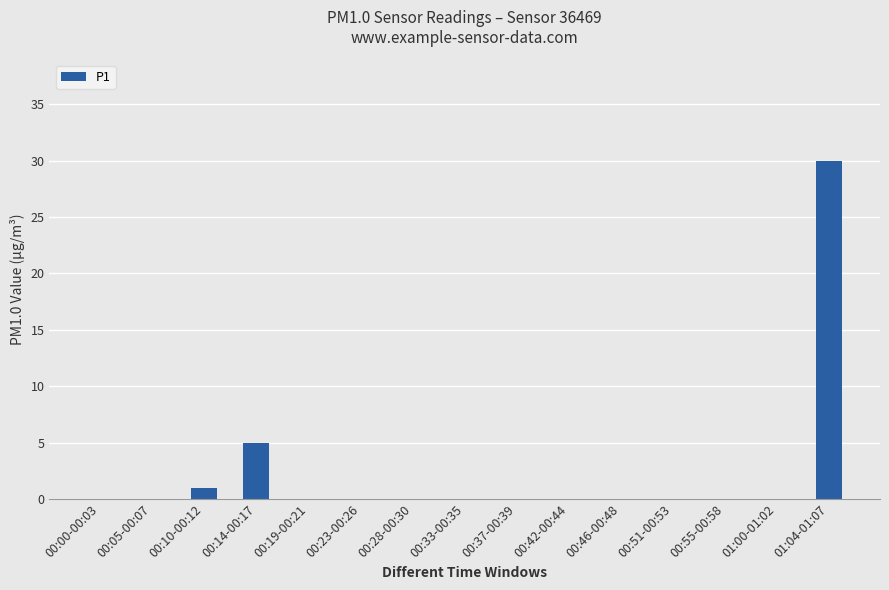

Between 00:14-00:17 and 00:19-00:21, which is larger?

00:14-00:17